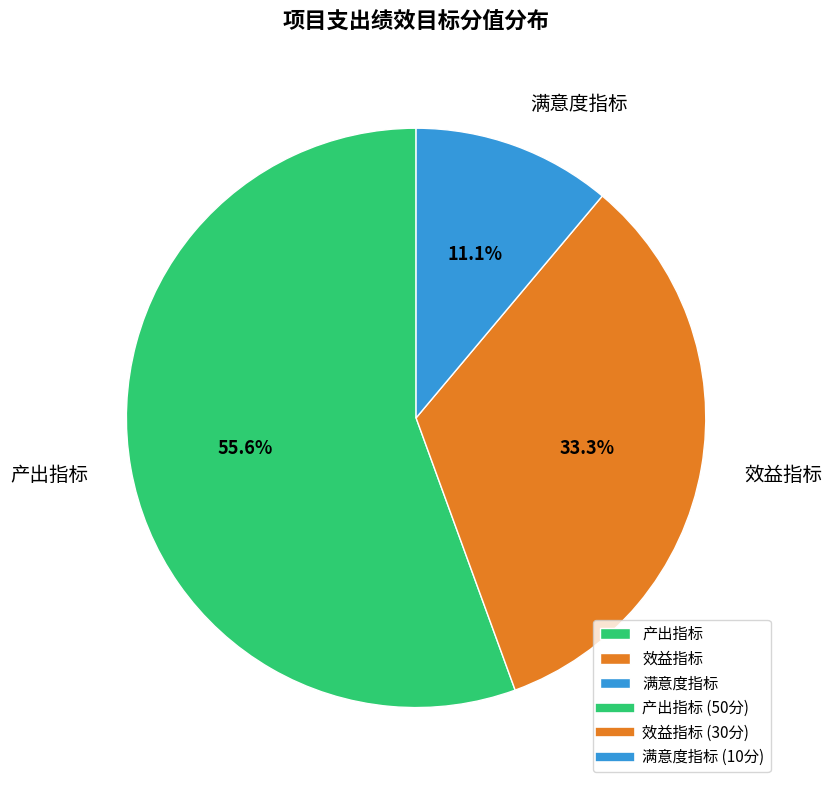

How many segments does this pie chart have?

3